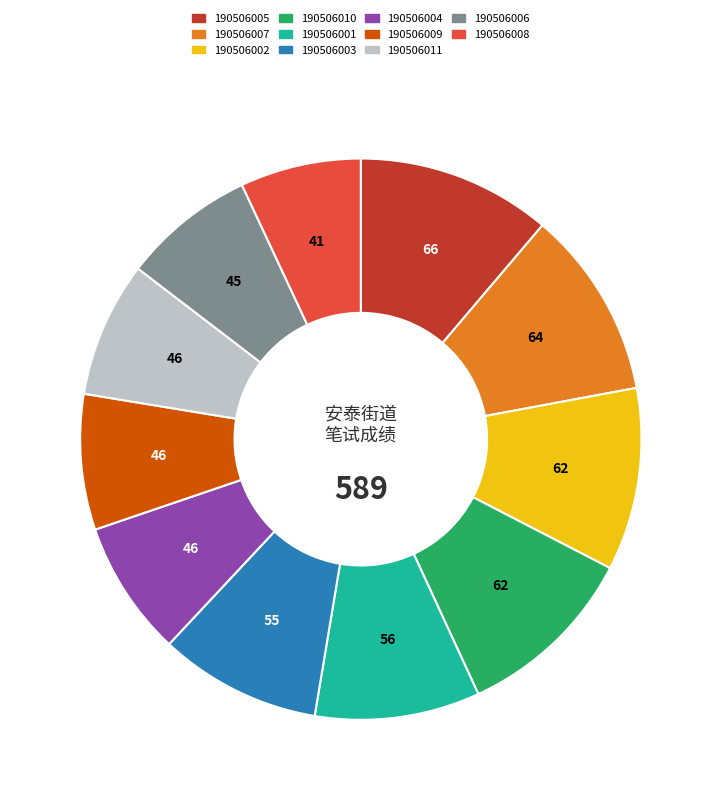

The 190506011 slice represents 1% of the pie. True or false?

False